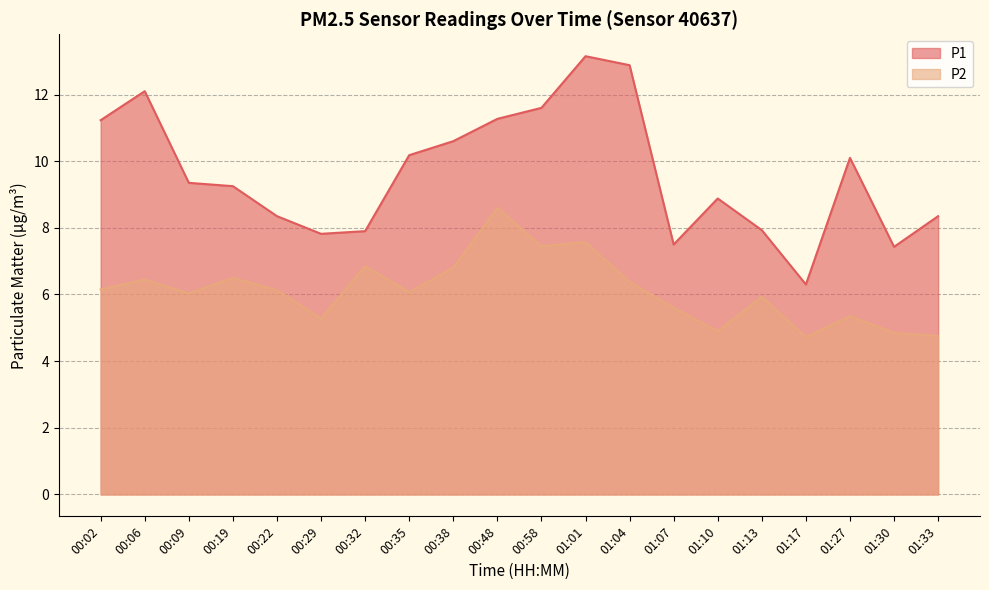

What is the value of the P2 point at the 16th from the left?

5.9